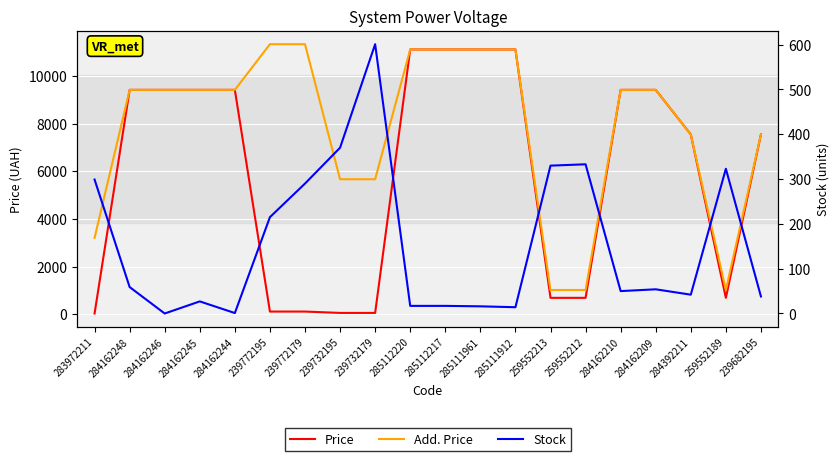

At which category does Stock reach its first local peak?

284162245